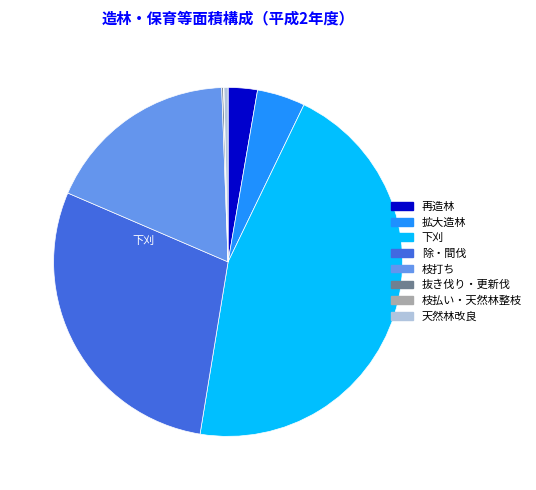

Is there a majority slice in this chart?

No